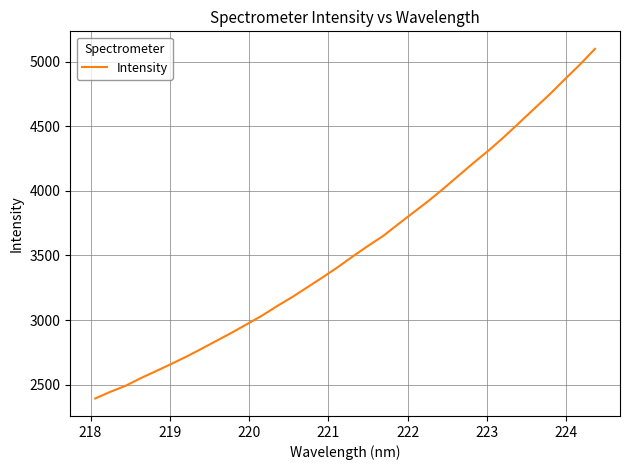

What is the greatest value displayed?

5102.0